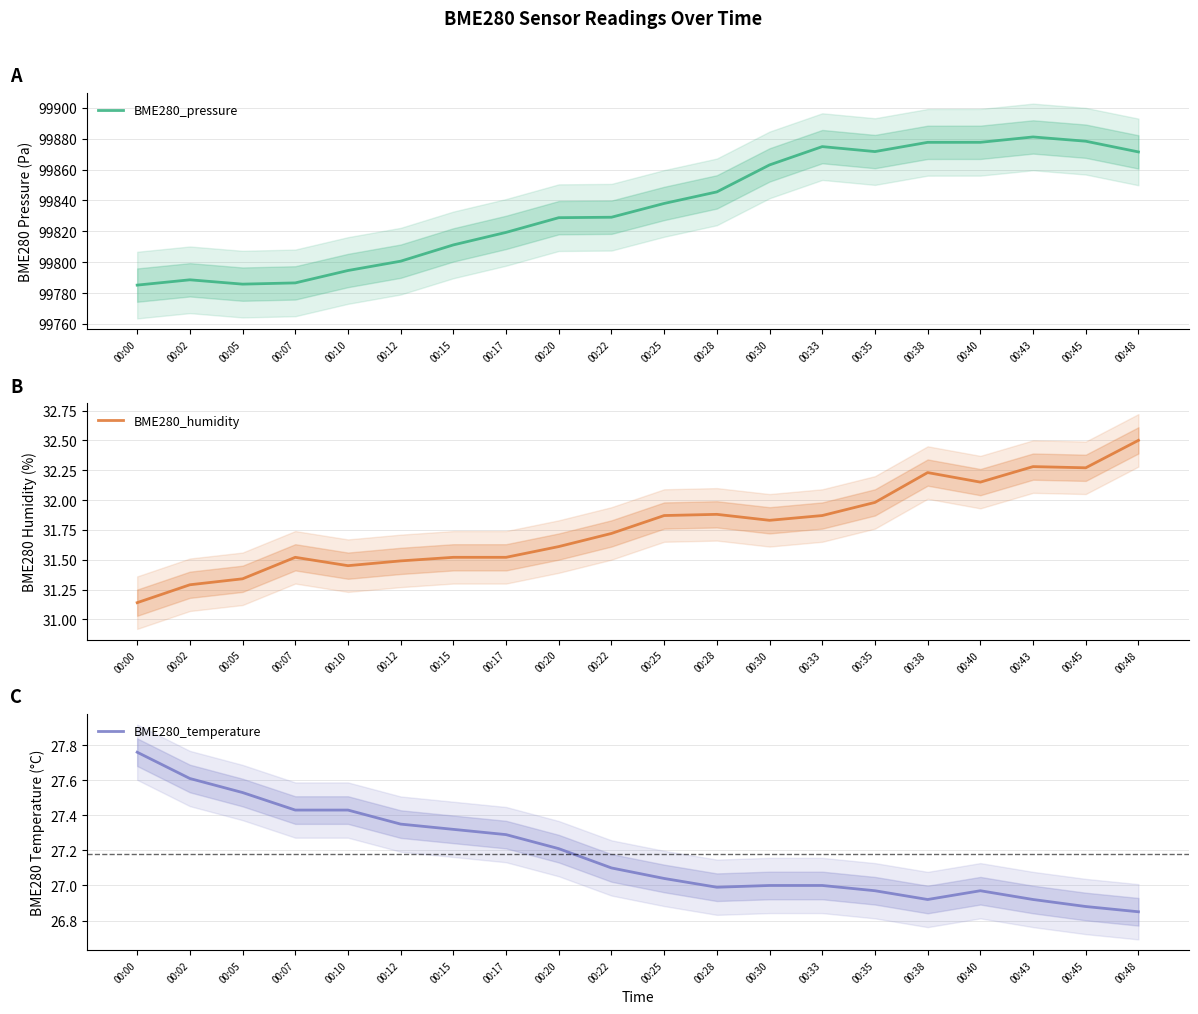

Reading left to right, what are all the values shown in this chart?

BME280_pressure: 00:00=99785.2	00:02=99788.6	00:05=99785.8	00:07=99786.6	00:10=99794.6	00:12=99800.7	00:15=99811.2	00:17=99819.3	00:20=99828.8	00:22=99829.1	00:25=99838.1	00:28=99845.5	00:30=99863.0	00:33=99874.9	00:35=99871.6	00:38=99877.6	00:40=99877.6	00:43=99881.1	00:45=99878.4	00:48=99871.4
BME280_humidity: 00:00=31.1	00:02=31.3	00:05=31.3	00:07=31.5	00:10=31.4	00:12=31.5	00:15=31.5	00:17=31.5	00:20=31.6	00:22=31.7	00:25=31.9	00:28=31.9	00:30=31.8	00:33=31.9	00:35=32.0	00:38=32.2	00:40=32.1	00:43=32.3	00:45=32.3	00:48=32.5
BME280_temperature: 00:00=27.8	00:02=27.6	00:05=27.5	00:07=27.4	00:10=27.4	00:12=27.4	00:15=27.3	00:17=27.3	00:20=27.2	00:22=27.1	00:25=27.0	00:28=27.0	00:30=27.0	00:33=27.0	00:35=27.0	00:38=26.9	00:40=27.0	00:43=26.9	00:45=26.9	00:48=26.9